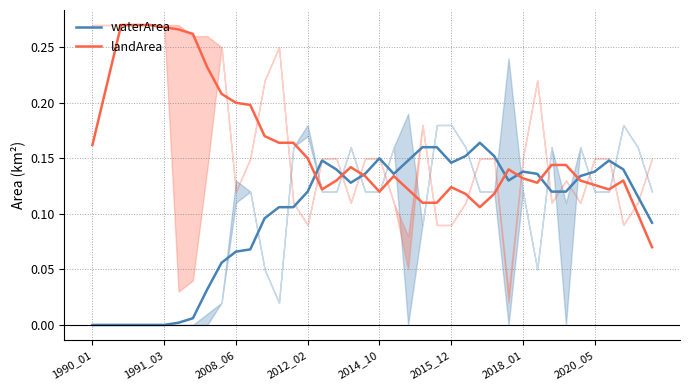

How many interior local valleys does the waterArea series have?

6